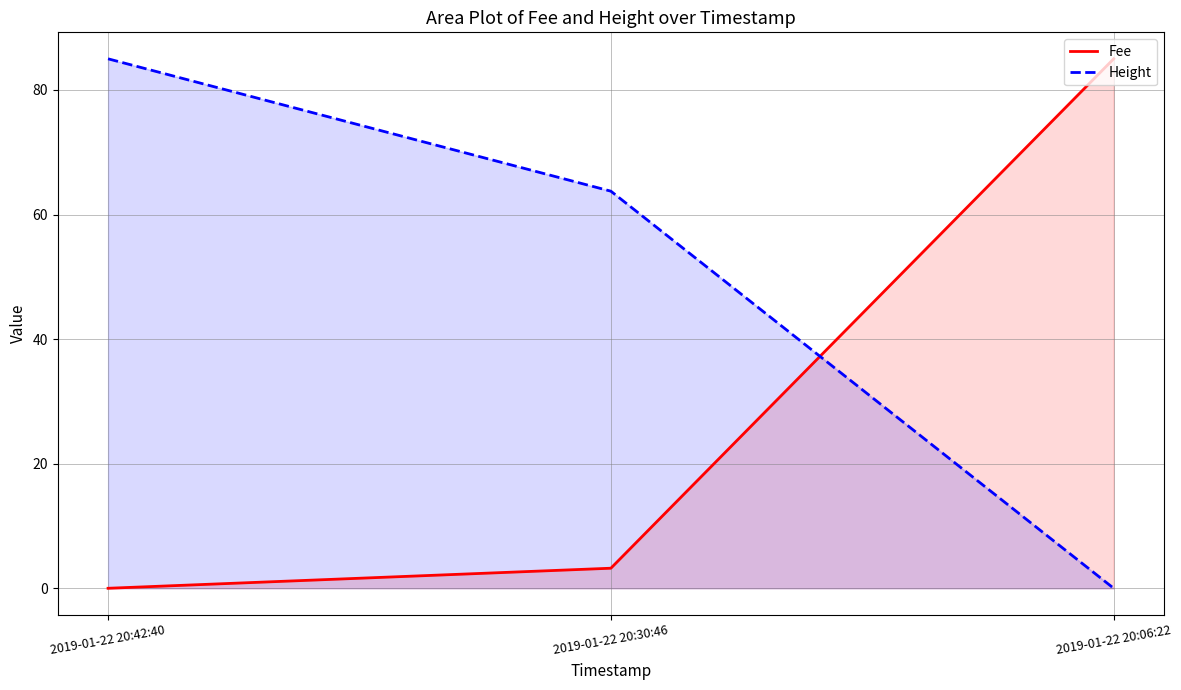

How many data points does each series have?

3